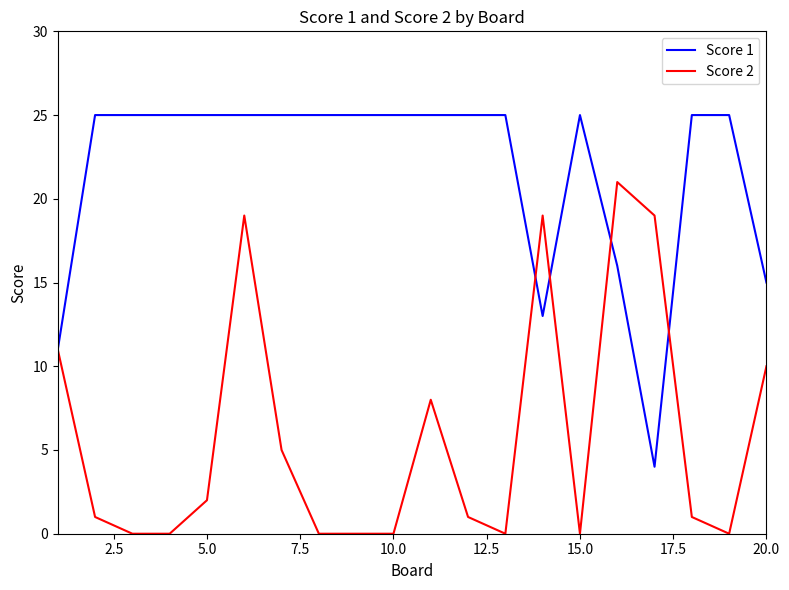

Which series has the largest total across all categories?

Score 1